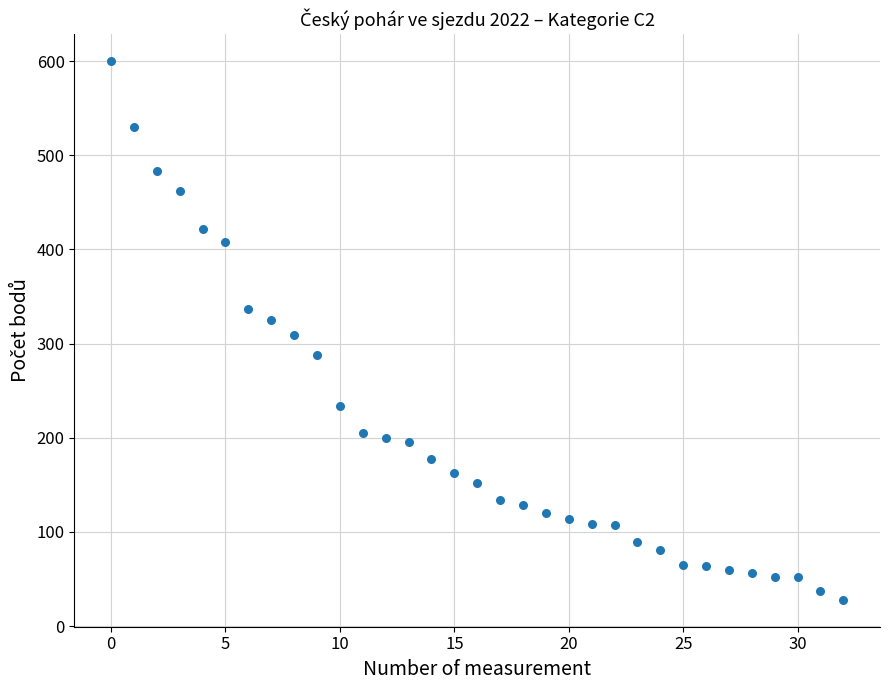

What is the range of Y values (max minus min)?

572